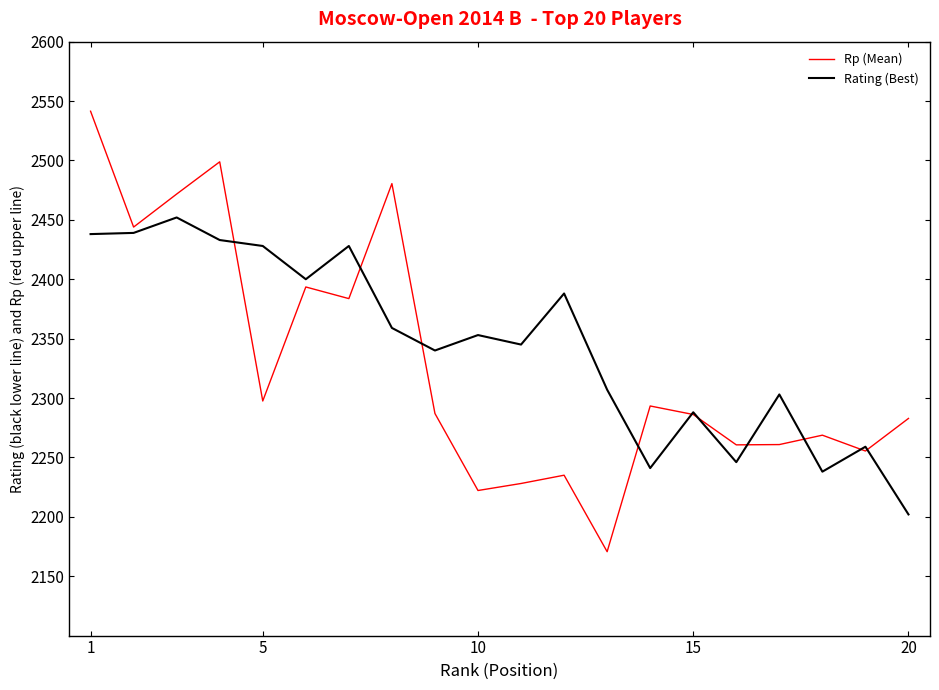

Which series has the largest range (max minus min)?

Rp (Mean)